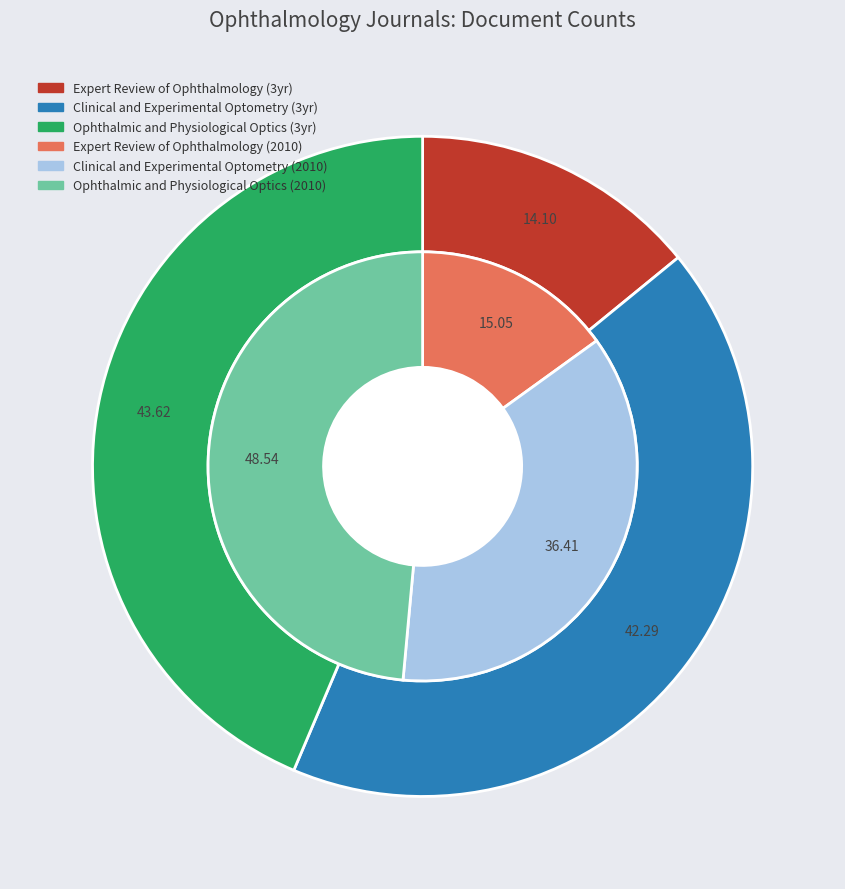

Which has a higher value, Ophthalmic and Physiological Optics or Expert Review of Ophthalmology?

Ophthalmic and Physiological Optics